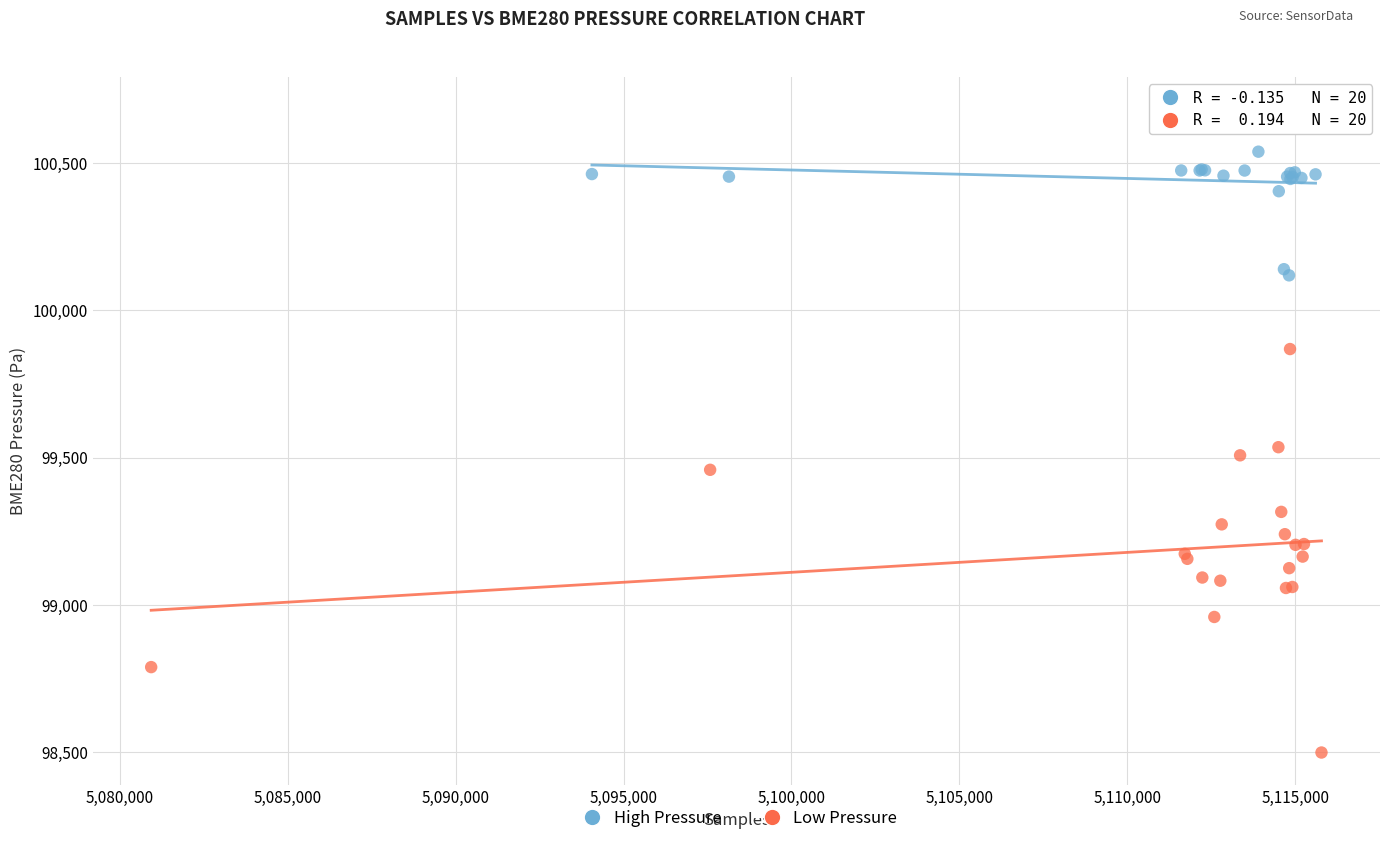

Which series reaches the maximum Y coordinate?

High Pressure